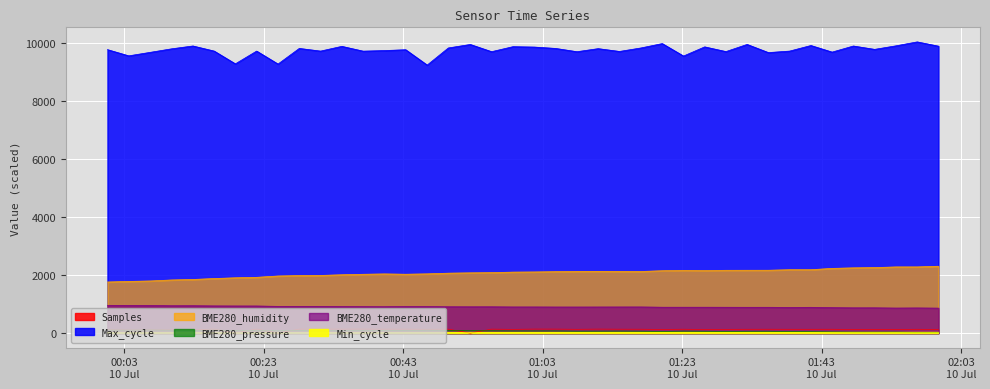

Does the chart display data point markers on the line(s)?

No